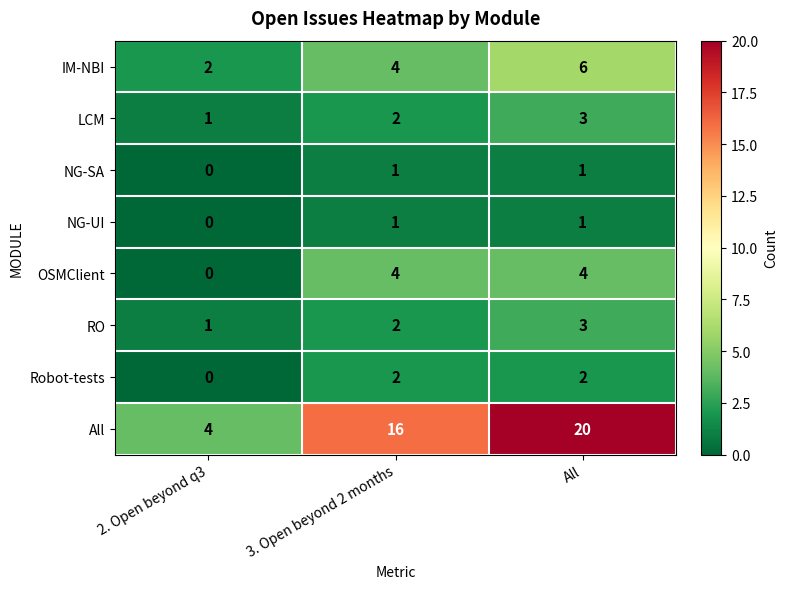

How many series are shown in this chart?

8